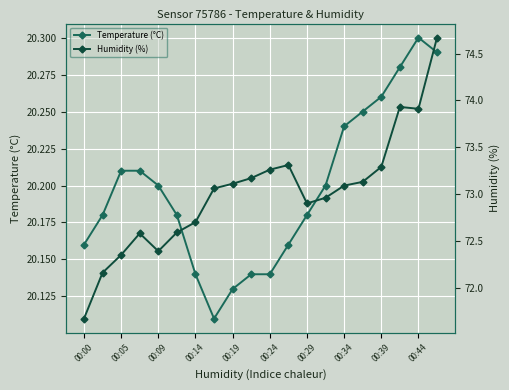

True or false: Temperature (°C) and Humidity (%) intersect in this chart.

False